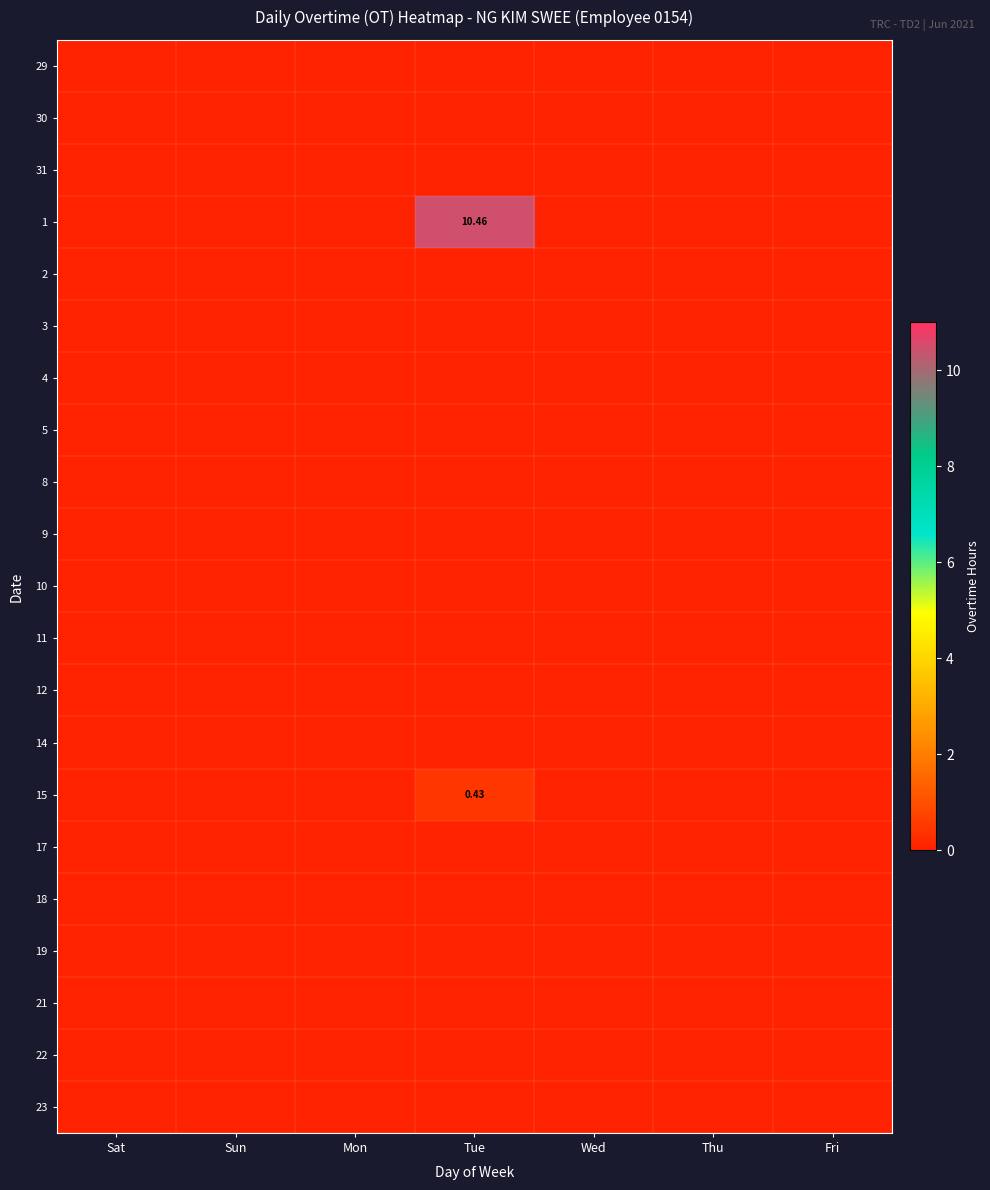

At how many categories does at least one series exceed 2?

1